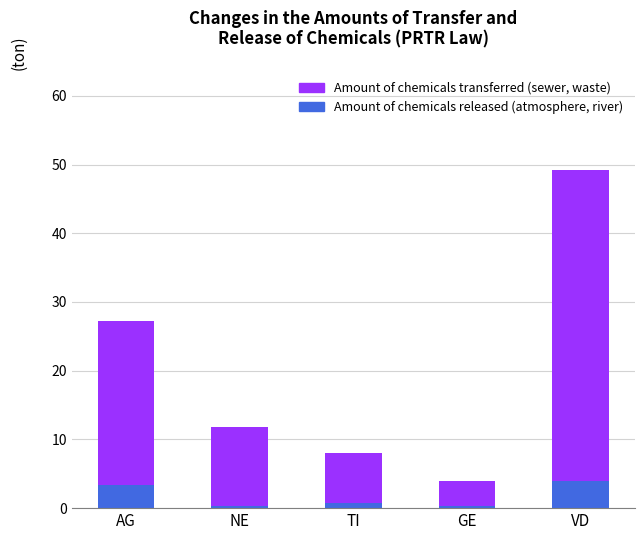

What is the difference between the maximum and minimum values in the Amount of chemicals released (atmosphere, river) series?

3.7